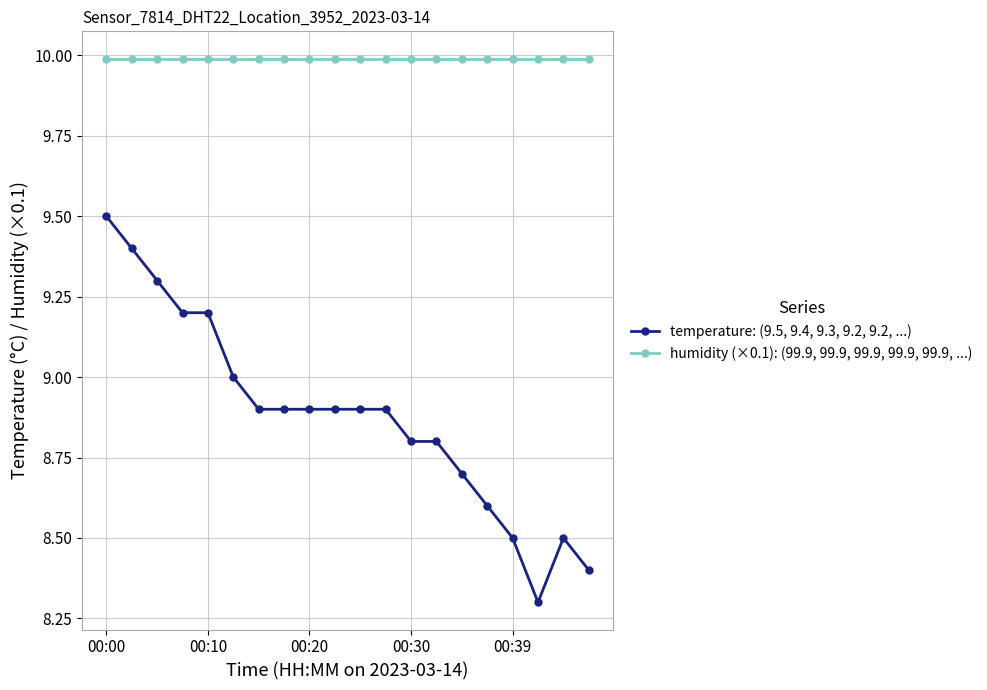

What are all the series names shown in the legend?

temperature: (9.5, 9.4, 9.3, 9.2, 9.2, ...), humidity (×0.1): (99.9, 99.9, 99.9, 99.9, 99.9, ...)